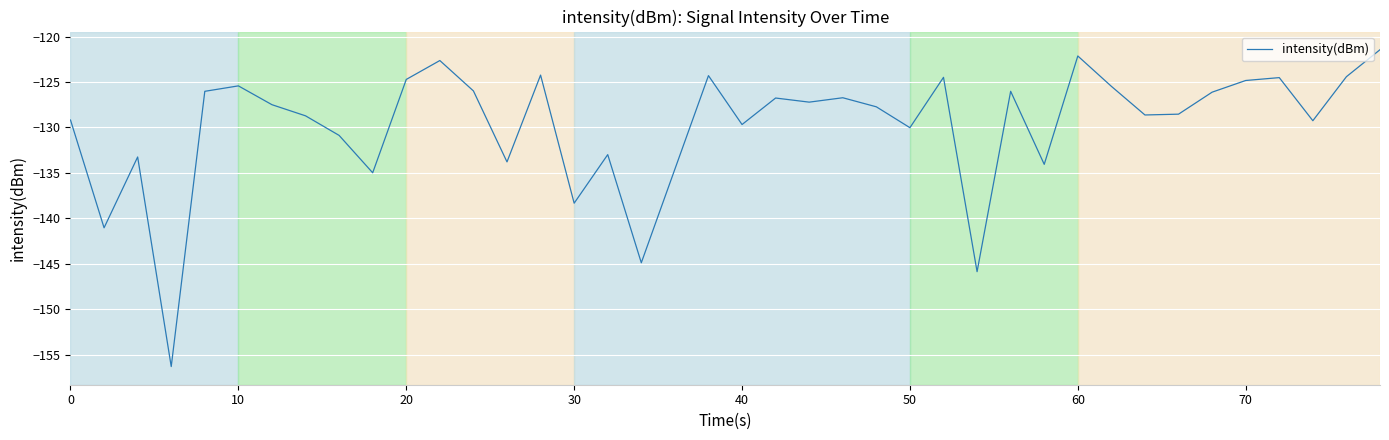

What is the greatest value displayed?

-121.4